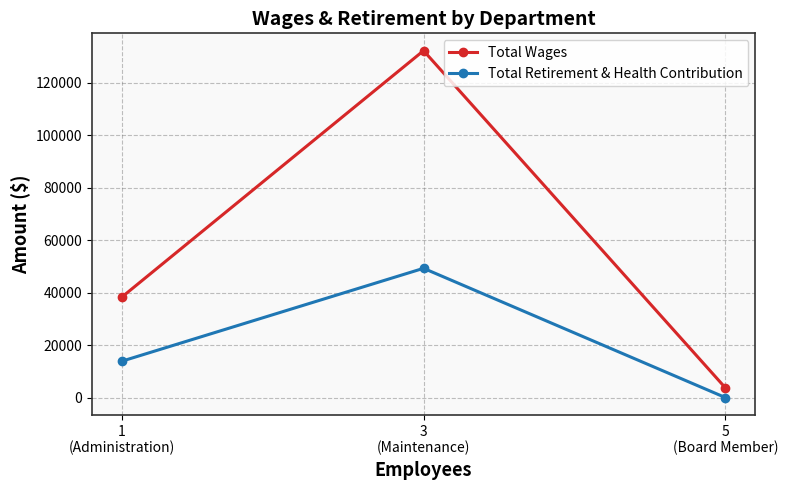

What is the value of the Total Wages point at the 1st from the left?

38288